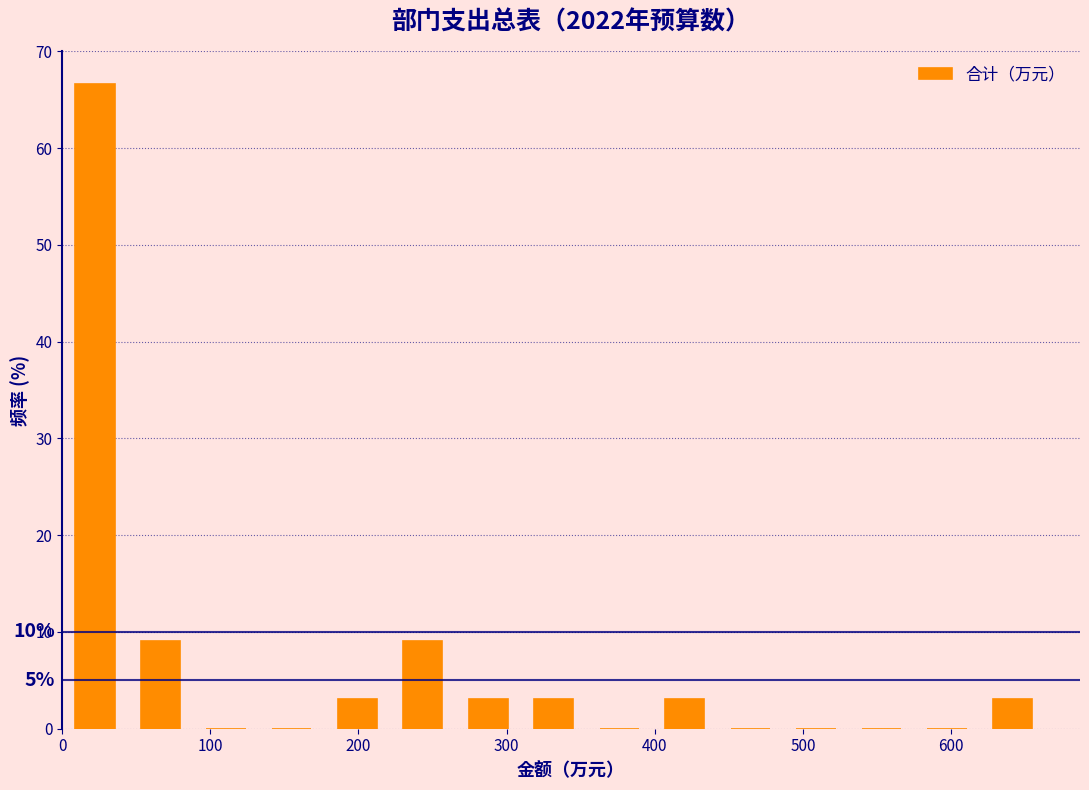

Over which range of the x-axis is the bar tallest?

0 to 40